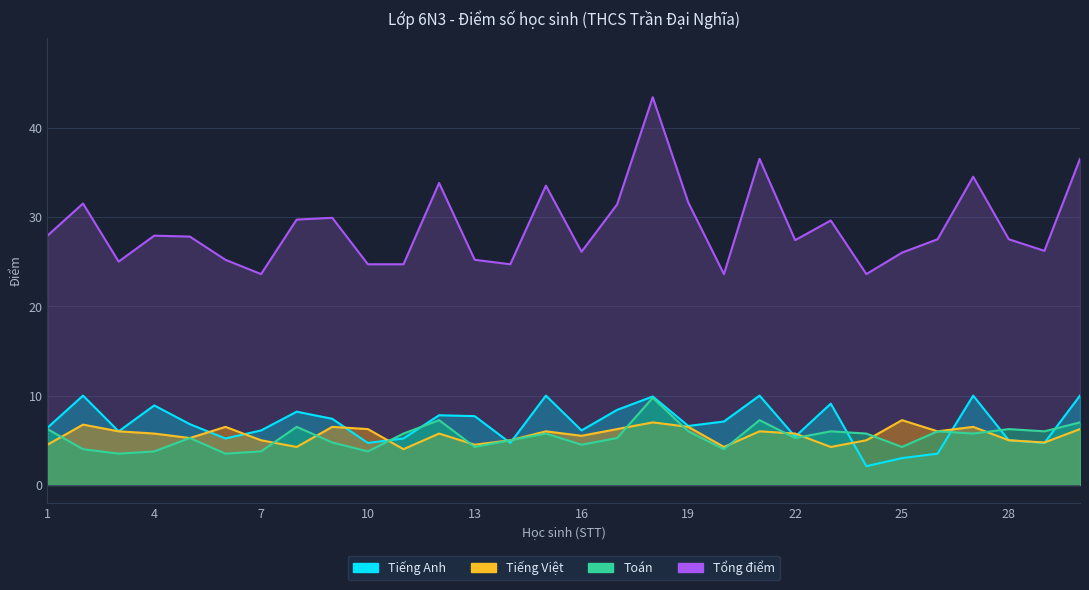

How many intersections are there between Tiếng Việt and Tiếng Anh?

11